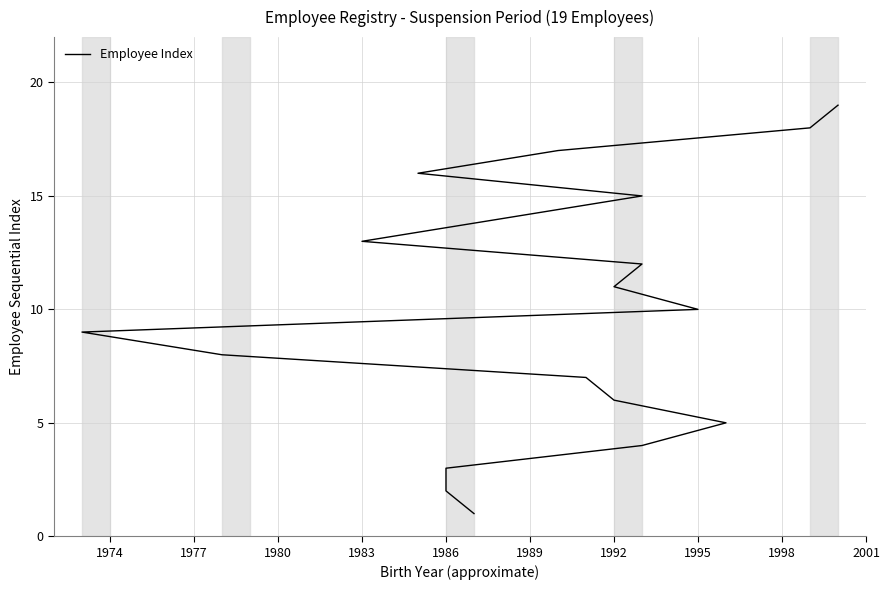

Count the number of values greater than 10.

9